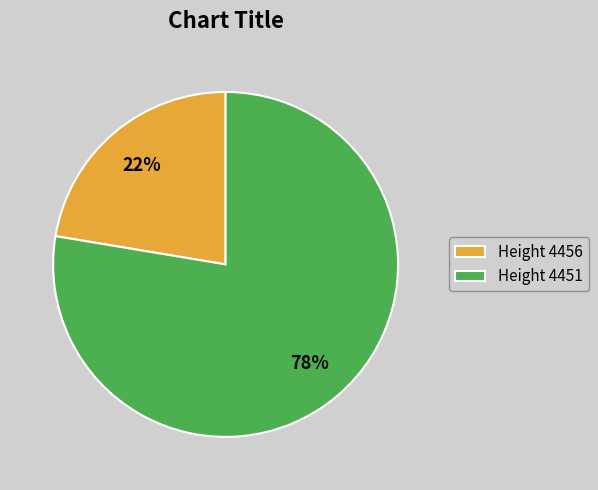

What is the majority slice?

Height 4451